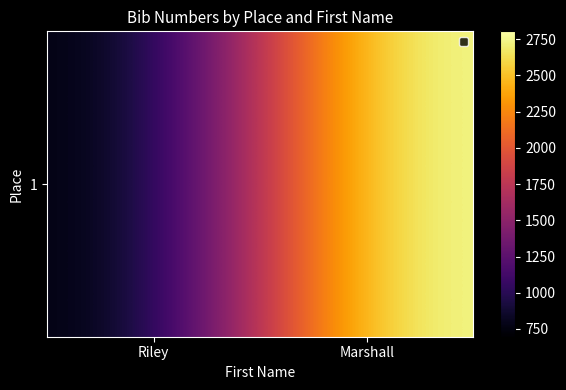

Reading left to right, what are all the values shown in this chart?

Riley=696	Marshall=2805